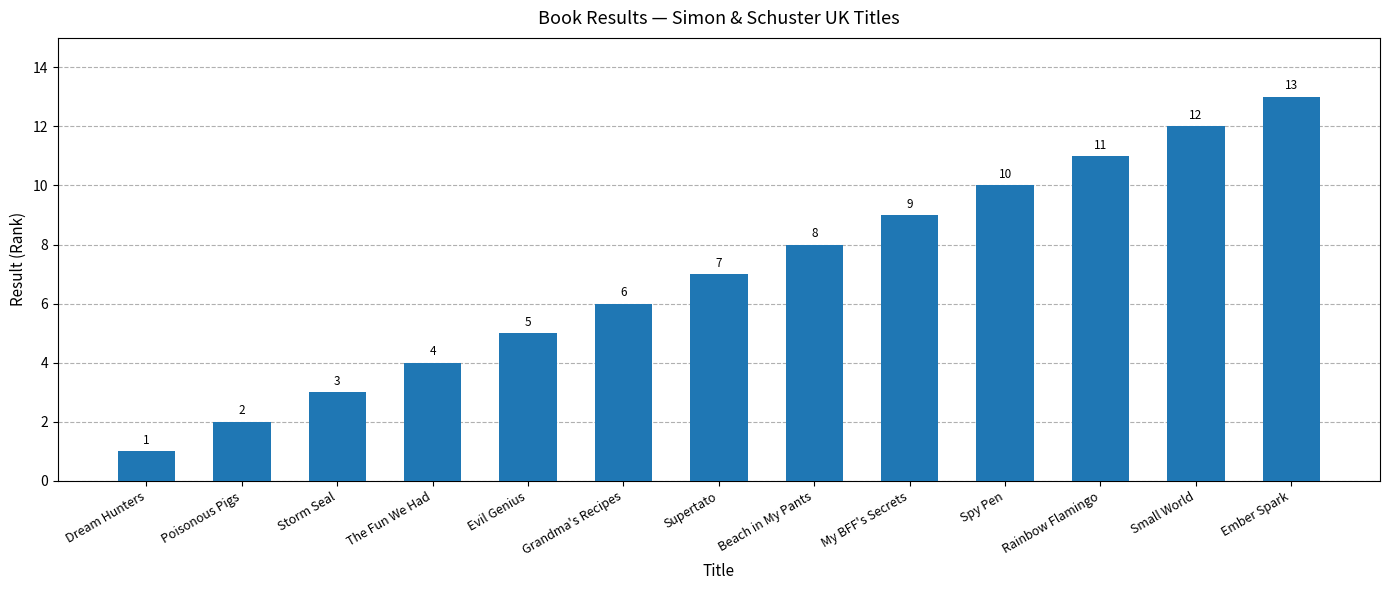

Between The Fun We Had and Beach in My Pants, which is larger?

Beach in My Pants